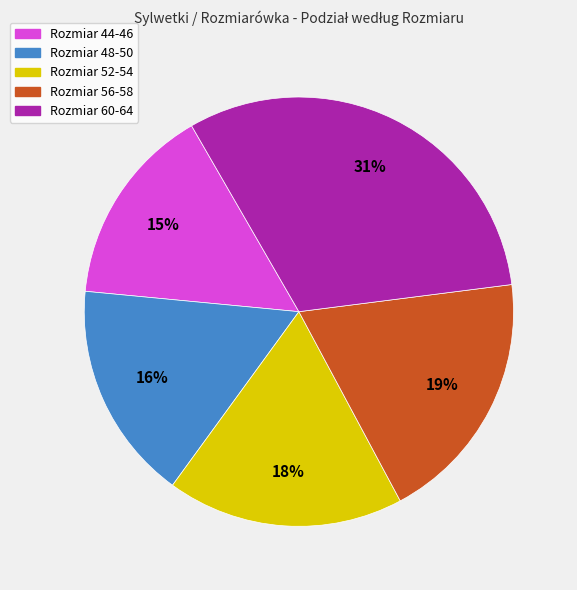

To the nearest percent, what is the combined percentage of Rozmiar 60-64 and Rozmiar 56-58?

51%